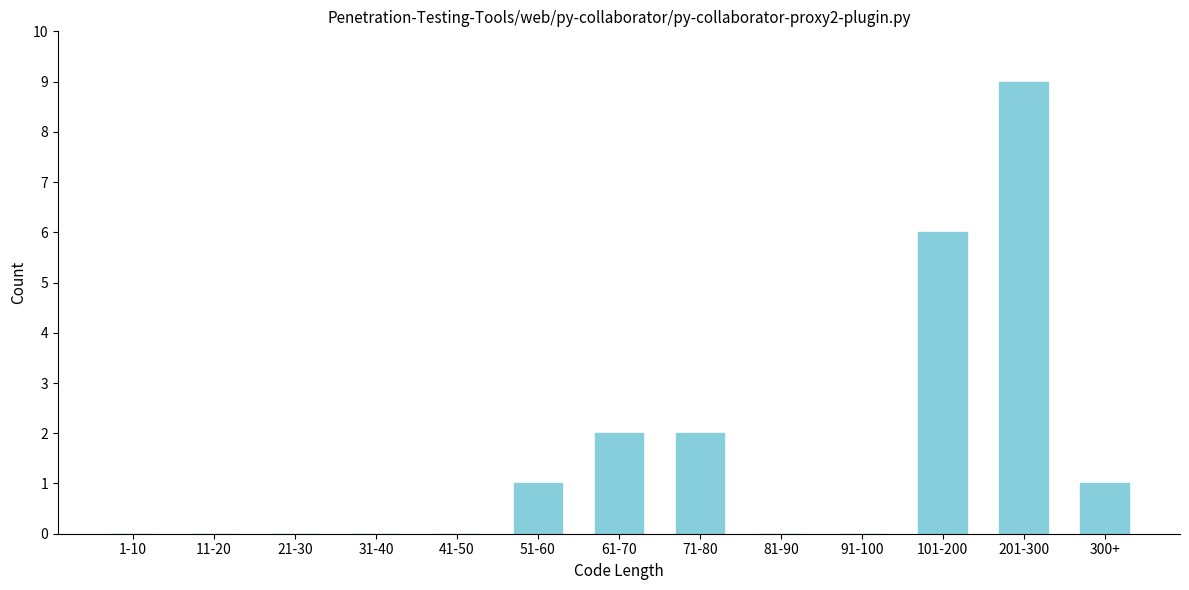

Reading left to right, transcribe all the data shown in this chart.

1-10=0	11-20=0	21-30=0	31-40=0	41-50=0	51-60=1	61-70=2	71-80=2	81-90=0	91-100=0	101-200=6	201-300=9	300+=1